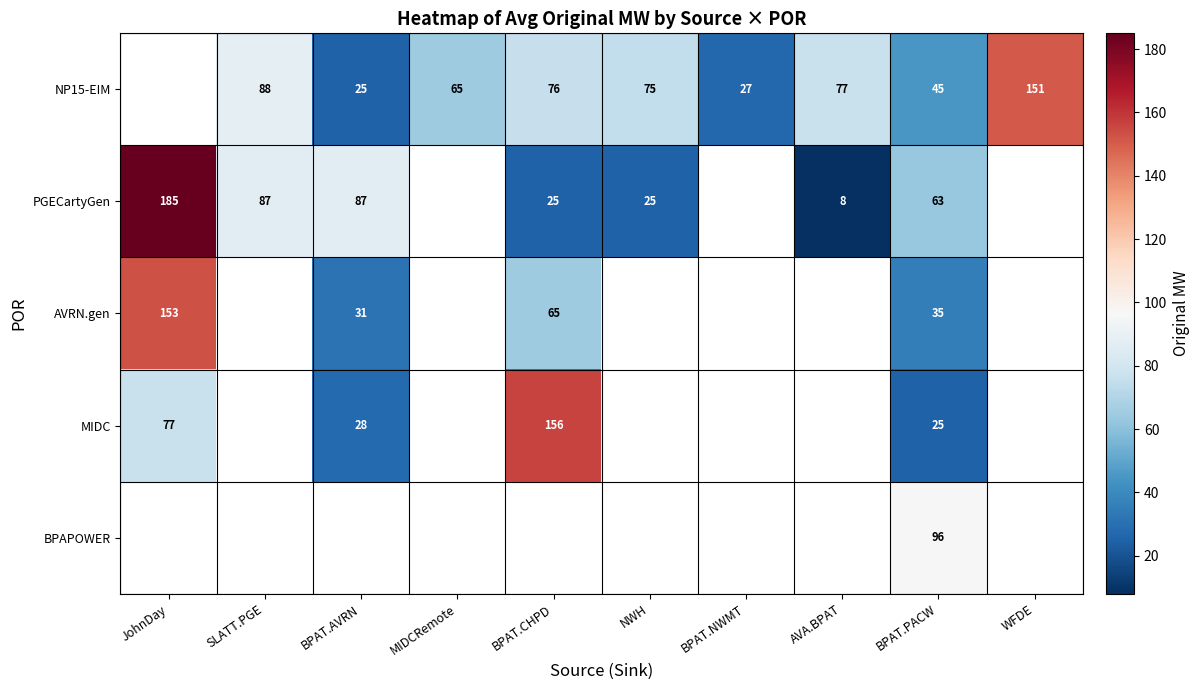

At which category is the sum across all series the highest?

BPAT.PACW